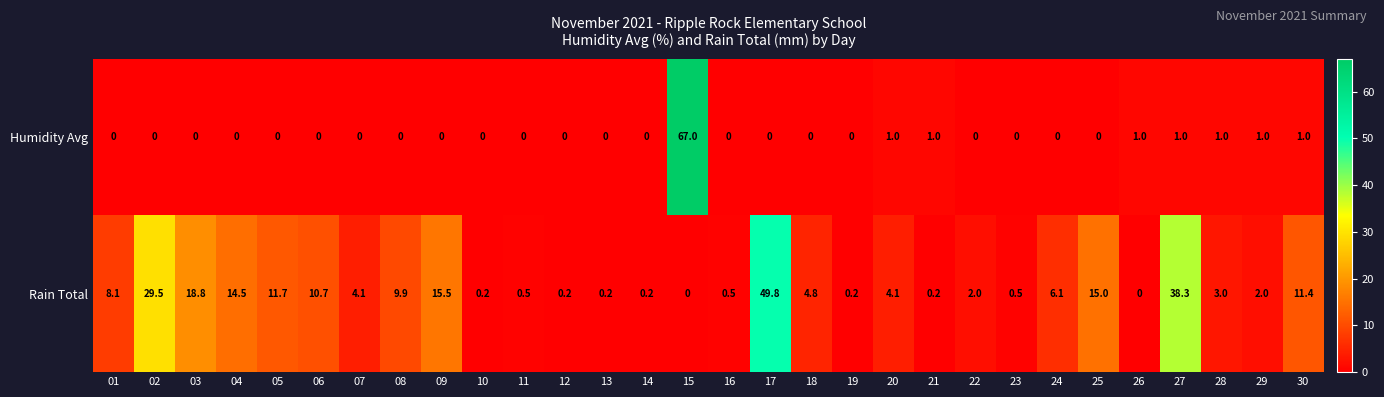

How many values in the Rain Total series exceed 4?

16